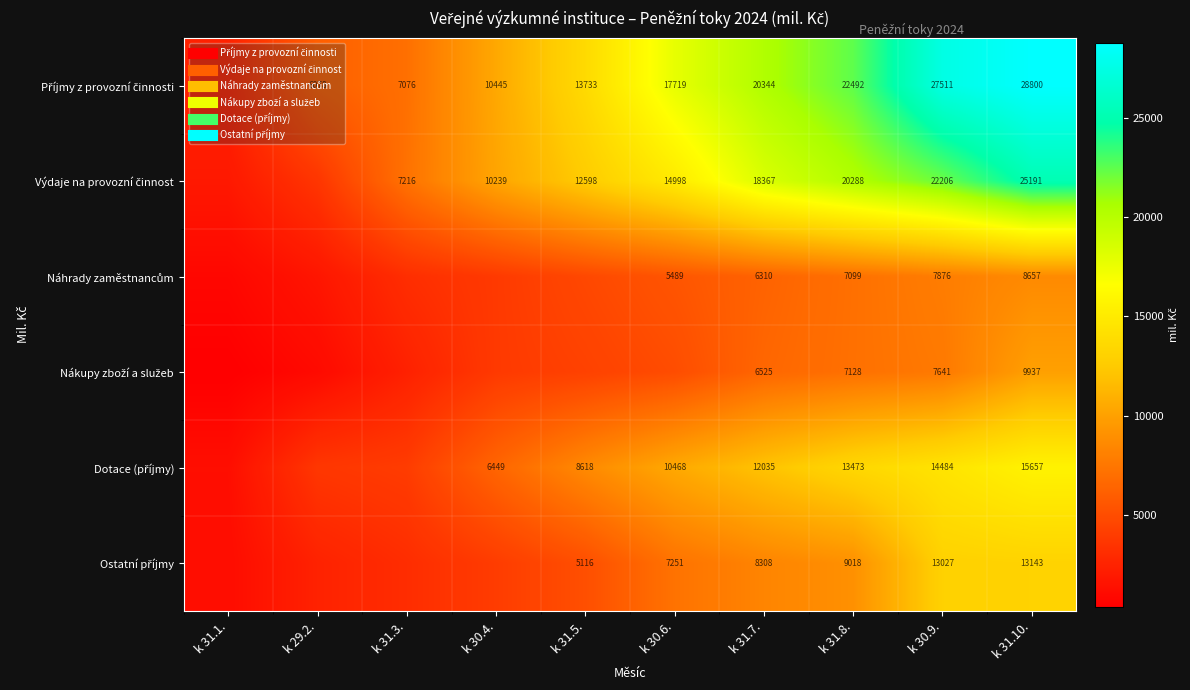

Which category has the highest value in the Příjmy z provozní činnosti series?

k 31.10.